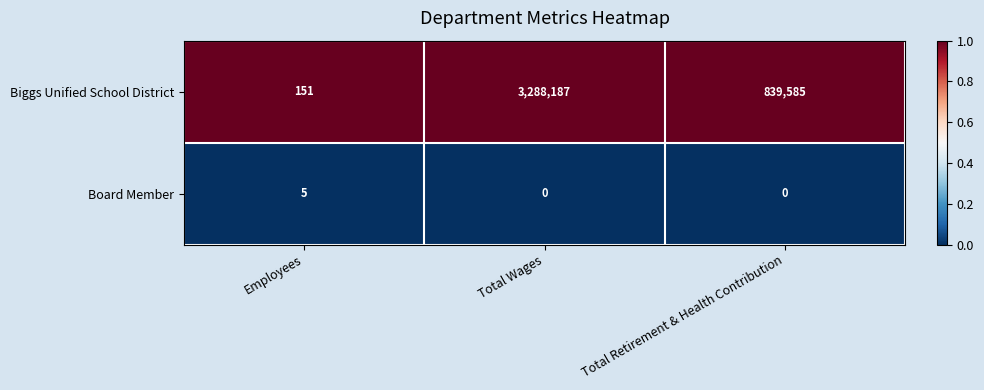

Reading left to right, list all the values displayed in this chart.

Biggs Unified School District: 151	3288187	839585
Board Member: 5	0	0